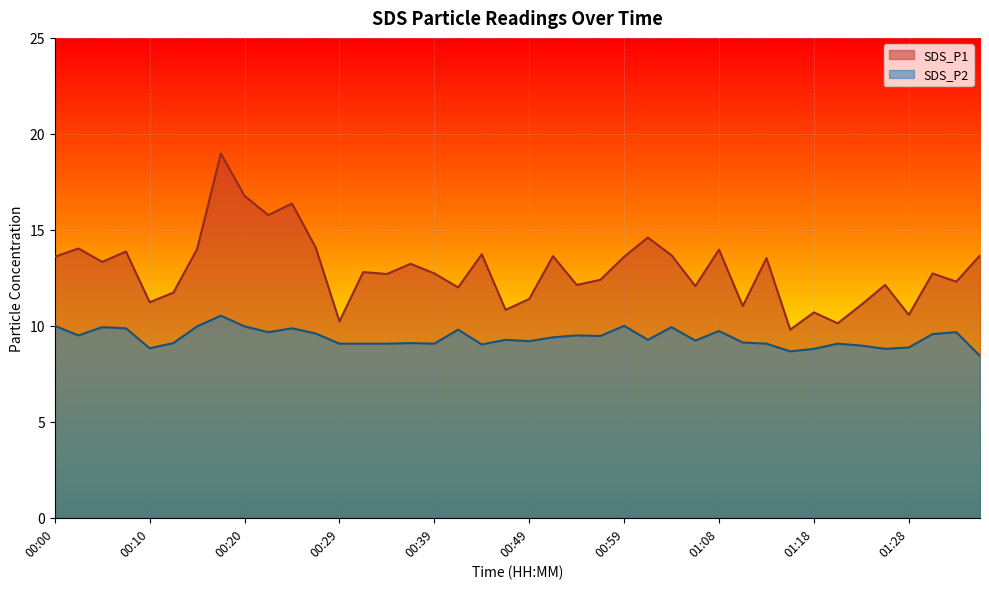

Is the value of SDS_P1 at 00:37 greater than the value of SDS_P2 at 00:15?

Yes